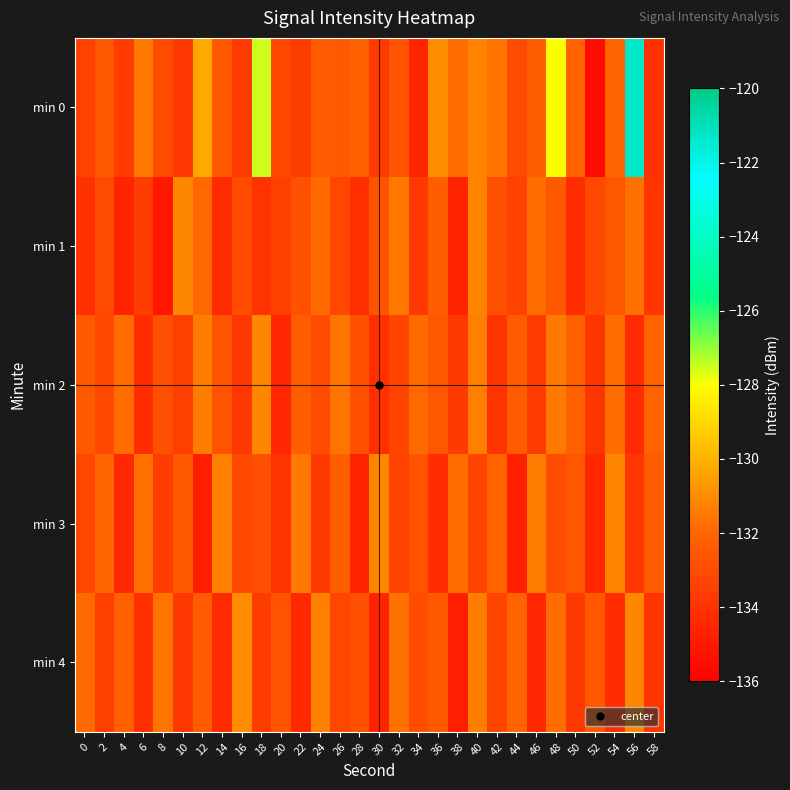

Reading right to left, extract all data points from this chart.

min 0: 58=-134.1	56=-121.3	54=-132.1	52=-135.5	50=-132.1	48=-128.0	46=-132.3	44=-133.1	42=-131.6	40=-131.2	38=-131.8	36=-130.9	34=-134.5	32=-132.7	30=-133.7	28=-132.2	26=-132.5	24=-132.3	22=-133.6	20=-133.1	18=-127.5	16=-133.6	14=-132.5	12=-130.3	10=-133.8	8=-133.0	6=-131.5	4=-133.7	2=-132.6	0=-133.4
min 1: 58=-133.9	56=-131.7	54=-132.6	52=-133.1	50=-134.2	48=-132.5	46=-131.8	44=-133.4	42=-132.9	40=-131.2	38=-134.6	36=-132.3	34=-133.8	32=-131.5	30=-132.7	28=-134.1	26=-133.2	24=-131.9	22=-132.8	20=-133.5	18=-134.0	16=-133.1	14=-134.3	12=-132.0	10=-131.1	8=-135.0	6=-133.6	4=-134.6	2=-133.1	0=-134.1
min 2: 58=-132.1	56=-134.3	54=-131.8	52=-133.9	50=-132.2	48=-131.5	46=-133.6	44=-132.4	42=-134.0	40=-131.3	38=-133.7	36=-132.6	34=-131.9	32=-133.3	30=-134.1	28=-132.8	26=-131.6	24=-133.0	22=-132.3	20=-134.5	18=-131.1	16=-133.8	14=-132.7	12=-131.4	10=-133.5	8=-132.9	6=-134.2	4=-131.8	2=-133.1	0=-132.5
min 3: 58=-132.4	56=-133.8	54=-131.2	52=-134.5	50=-132.6	48=-133.0	46=-131.4	44=-134.7	42=-132.1	40=-133.3	38=-131.8	36=-134.2	34=-132.7	32=-133.4	30=-131.1	28=-134.6	26=-132.3	24=-133.7	22=-131.5	20=-134.0	18=-132.9	16=-133.1	14=-131.3	12=-134.8	10=-132.5	8=-133.6	6=-131.7	4=-134.4	2=-132.0	0=-133.2
min 4: 58=-133.9	56=-131.1	54=-134.2	52=-132.6	50=-133.7	48=-131.8	46=-134.5	44=-132.1	42=-133.3	40=-131.4	38=-134.8	36=-132.5	34=-133.0	32=-131.7	30=-134.6	28=-132.9	26=-133.2	24=-131.3	22=-134.4	20=-132.7	18=-133.6	16=-131.0	14=-134.3	12=-132.4	10=-133.8	8=-131.6	6=-134.1	4=-132.2	2=-133.5	0=-131.9